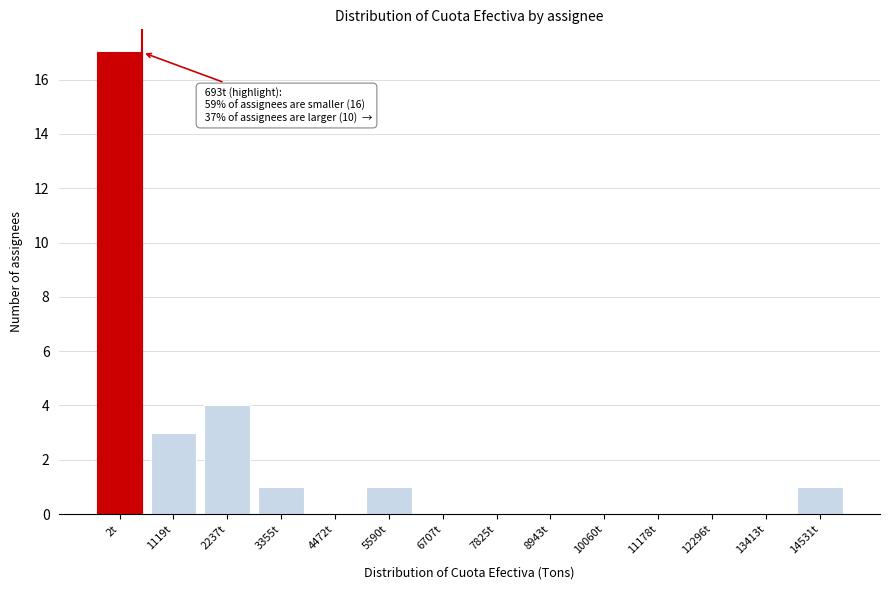

Reading left to right, transcribe all the data shown in this chart.

2t=17	1119t=3	2237t=4	3355t=1	4472t=0	5590t=1	6707t=0	7825t=0	8943t=0	10060t=0	11178t=0	12296t=0	13413t=0	14531t=1